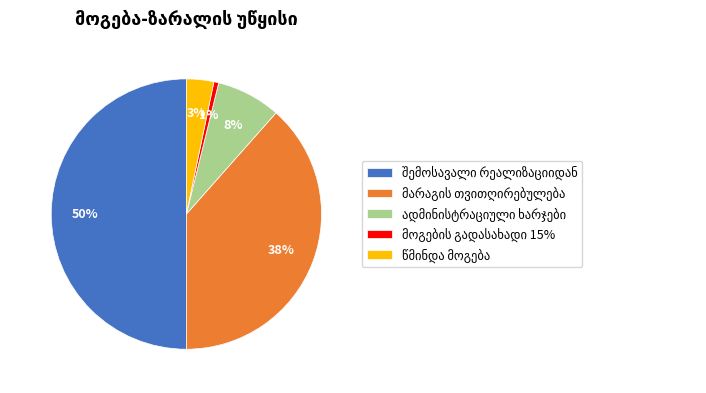

How many slices are in this pie chart?

5